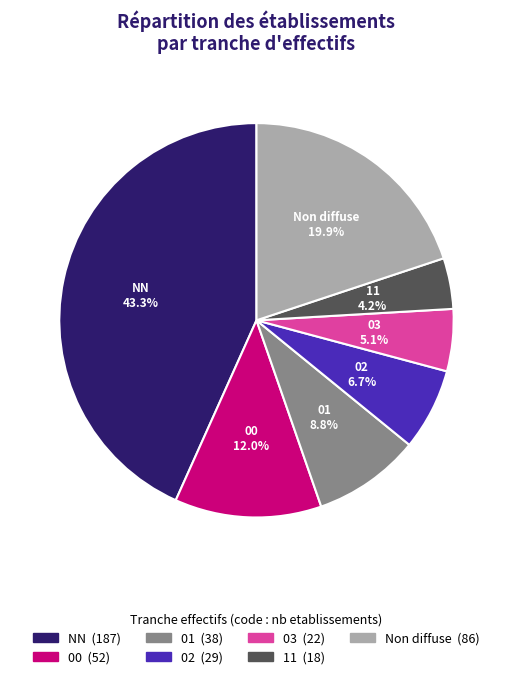

Is there a majority slice in this chart?

No